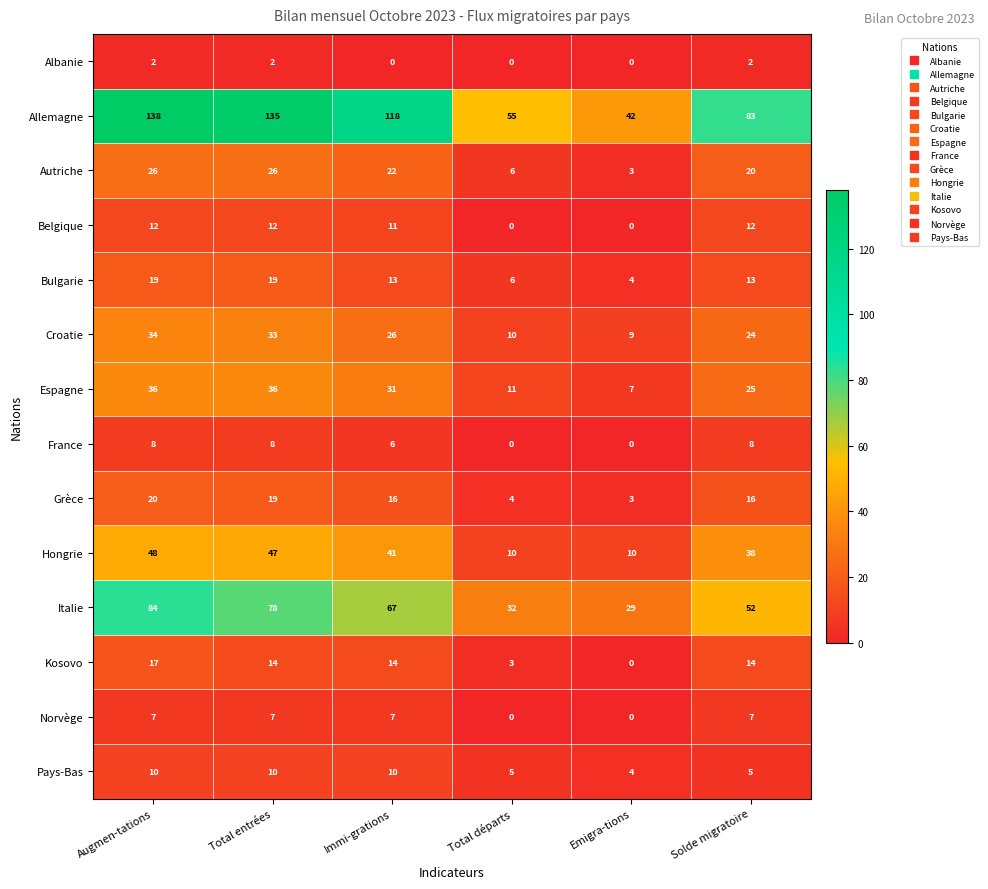

What is the difference between the maximum and minimum values in the Hongrie series?

38